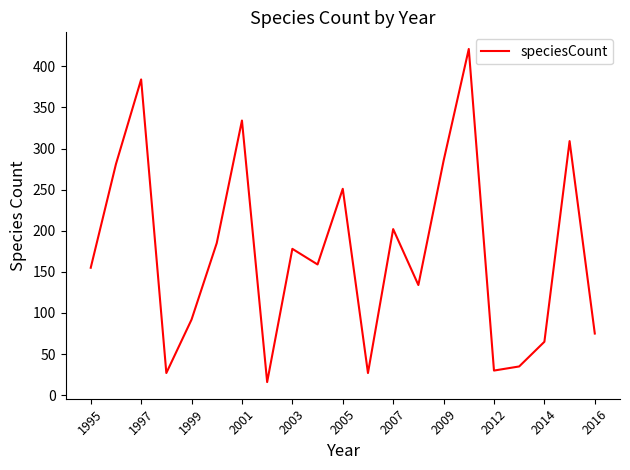

What is the maximum value shown in the chart?

421